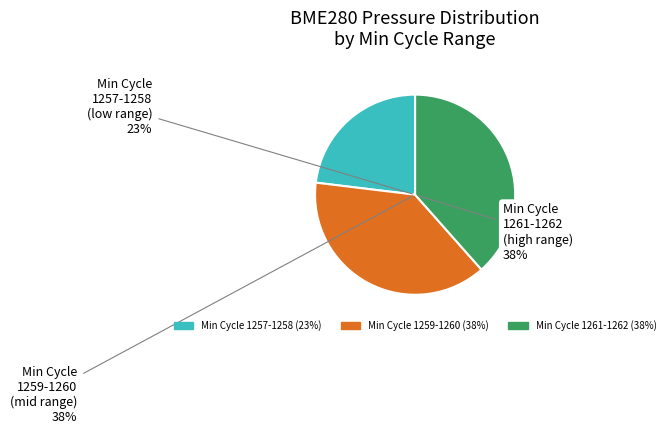

Which slice is the largest?

1261